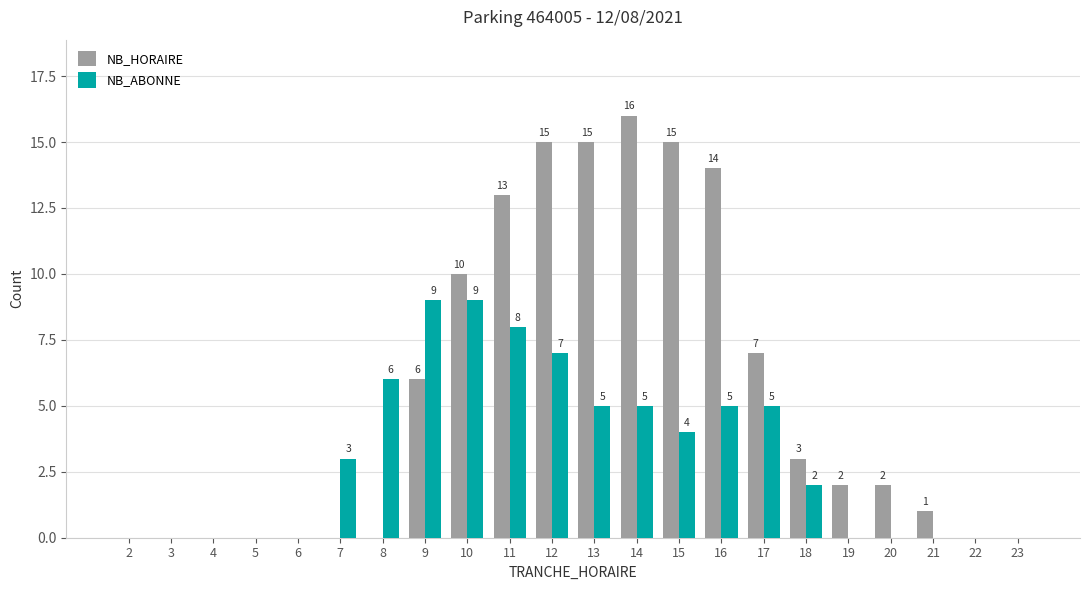

The value of NB_HORAIRE at 3 is 9. True or false?

False